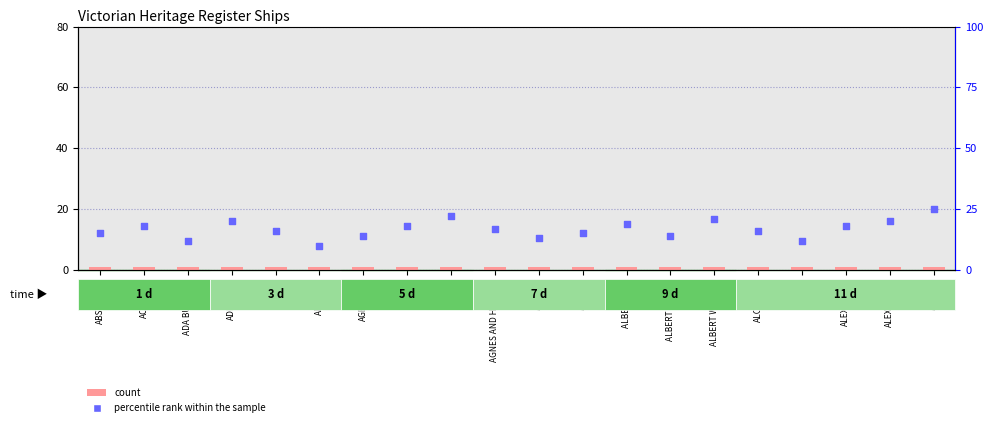

Which series reaches the minimum Y coordinate?

count